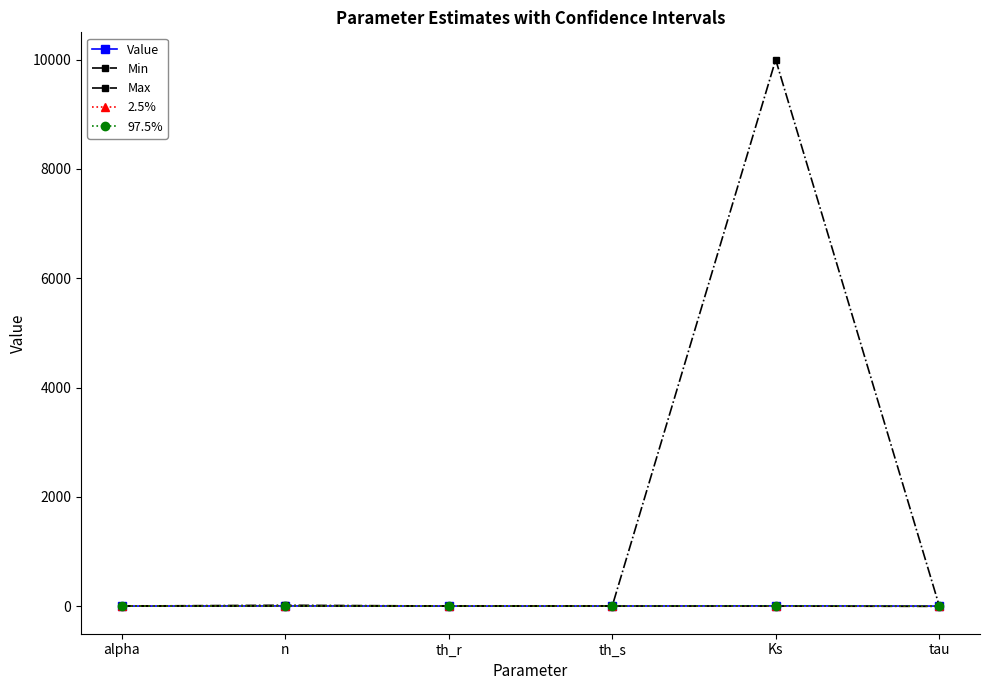

At which label is Min closest to -2?

th_r